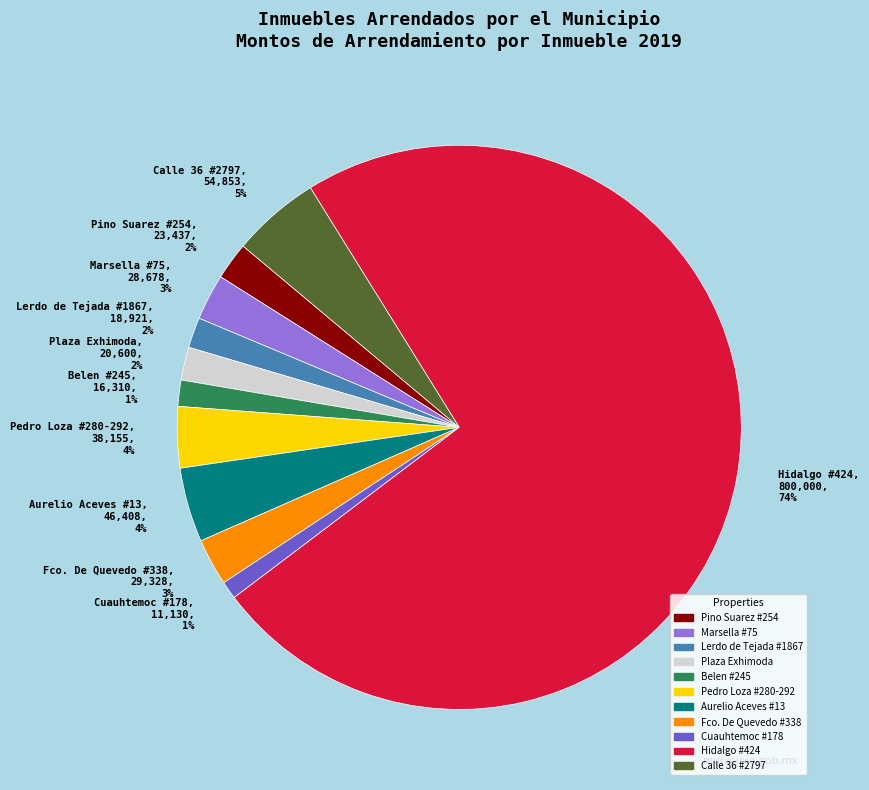

How many slices are in this pie chart?

11